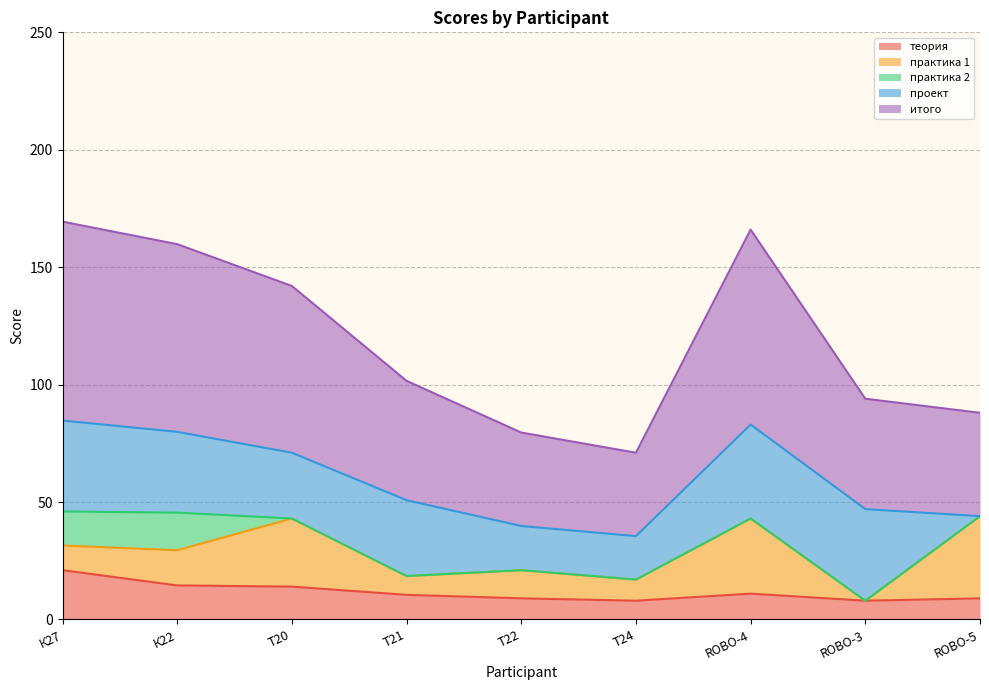

At which category does the chart reach its minimum across all series?

ROBO-3